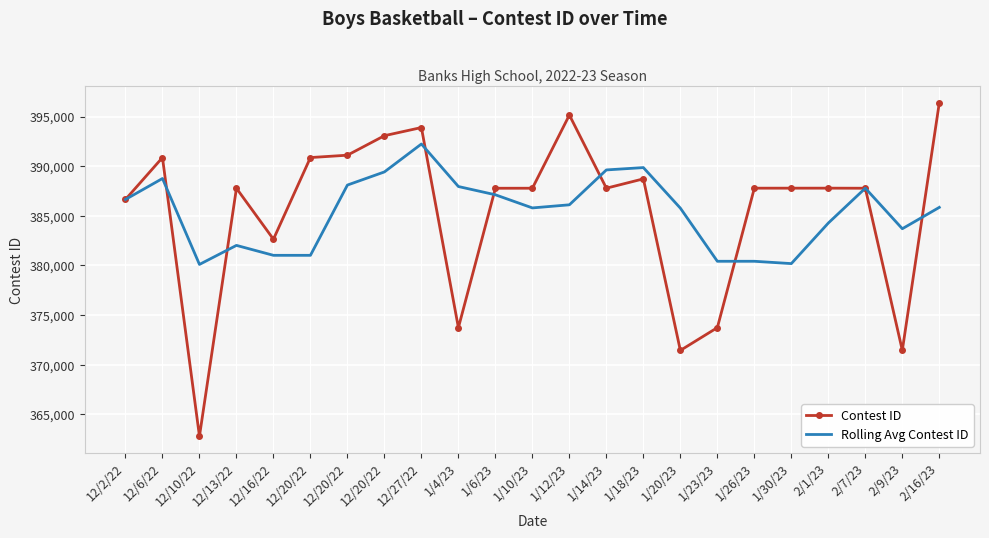

Which label corresponds to the largest value in the chart?

2/16/23